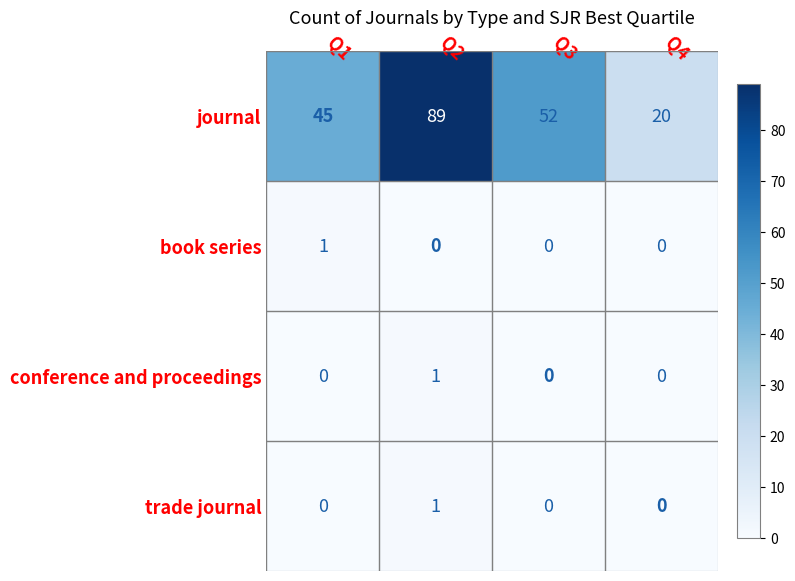

What is the sum of the journal values at Q4 and Q2?

109